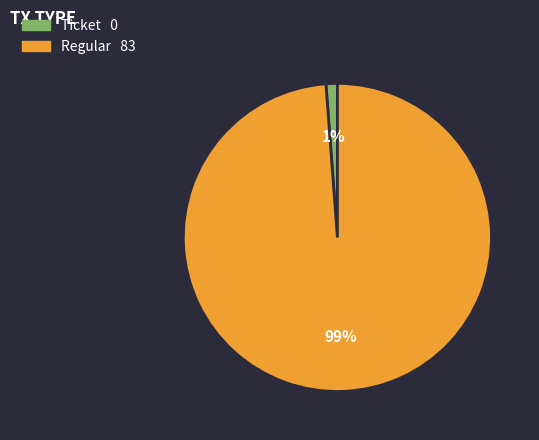

Count the number of slices in the pie.

2